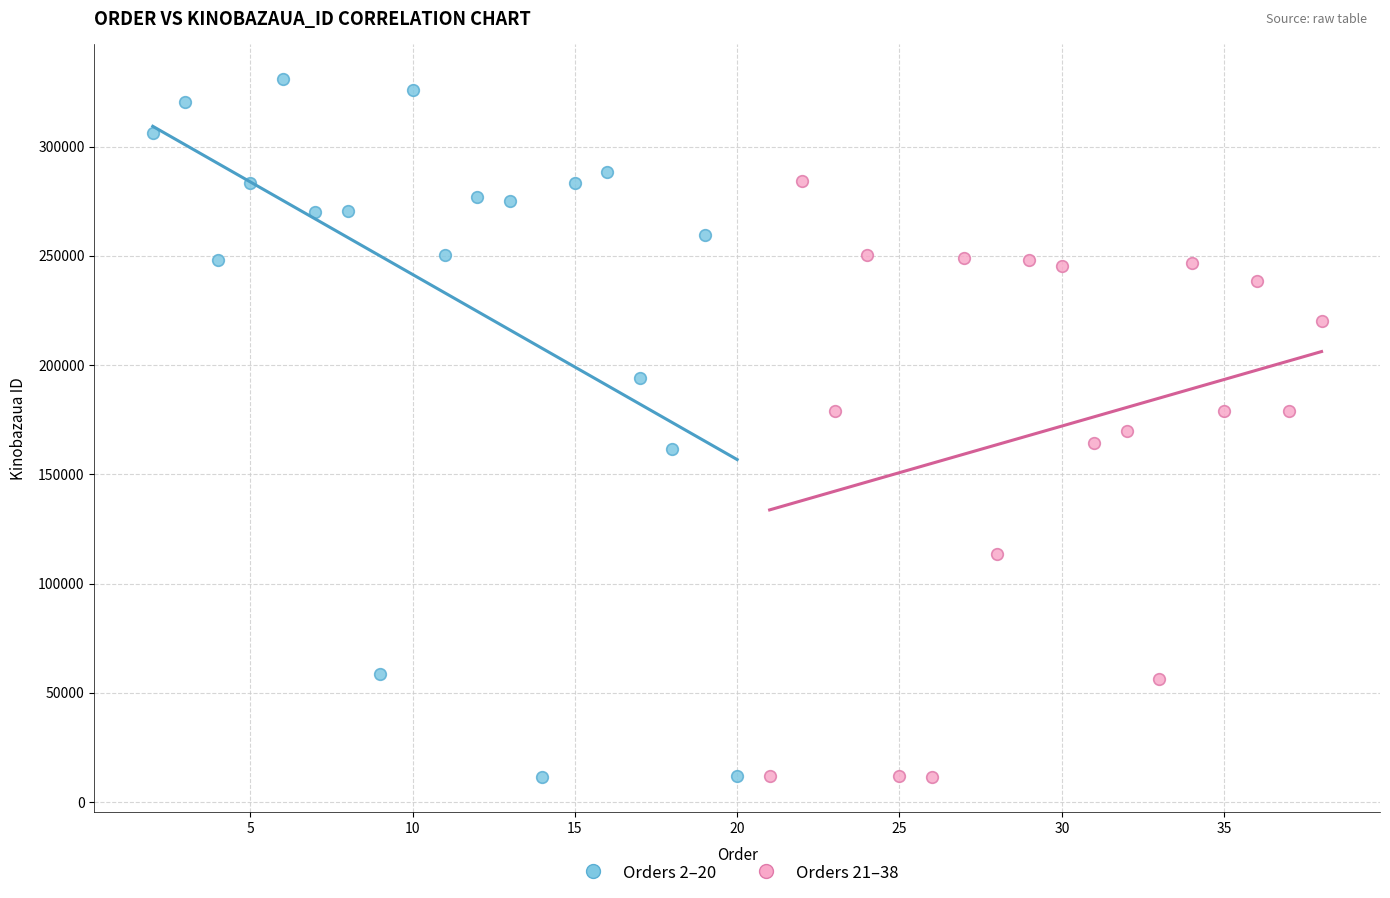

Which series contains the highest Y value?

Orders 2–20